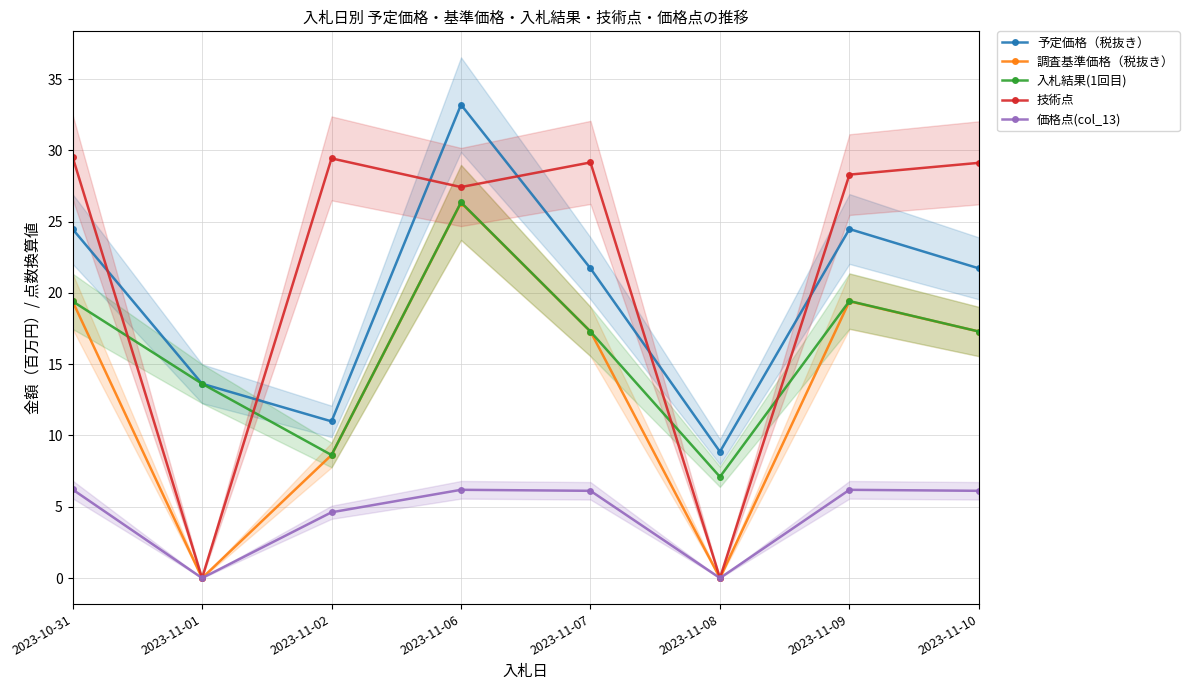

What are all the series names shown in the legend?

予定価格（税抜き）, 調査基準価格（税抜き）, 入札結果(1回目), 技術点, 価格点(col_13)